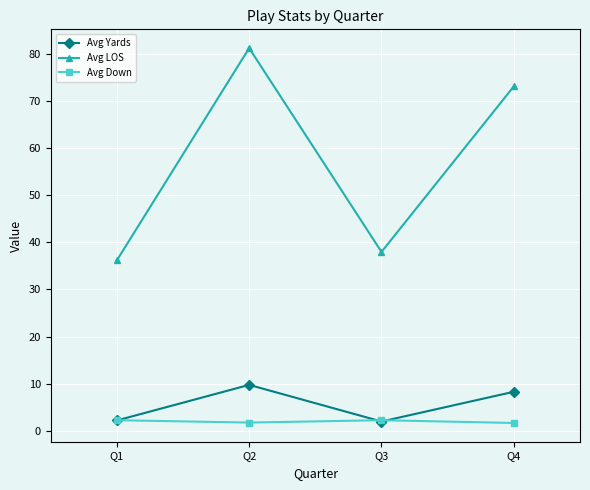

True or false: Avg Down and Avg LOS cross at least once.

False